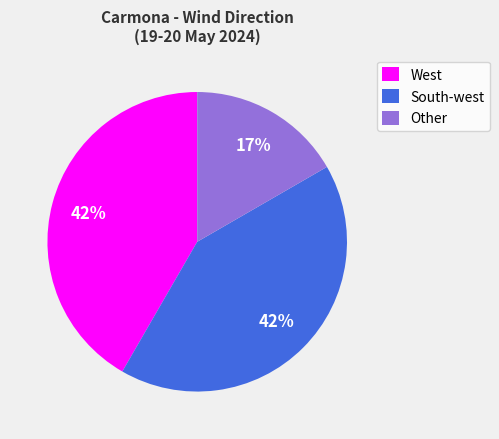

Is there a majority slice in this chart?

No